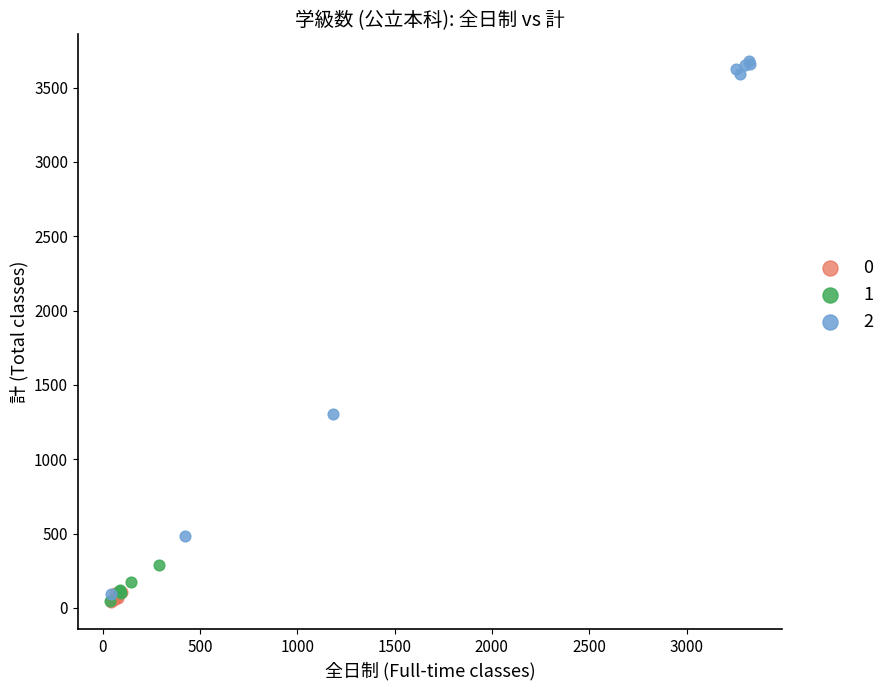

Which series contains the highest Y value?

2